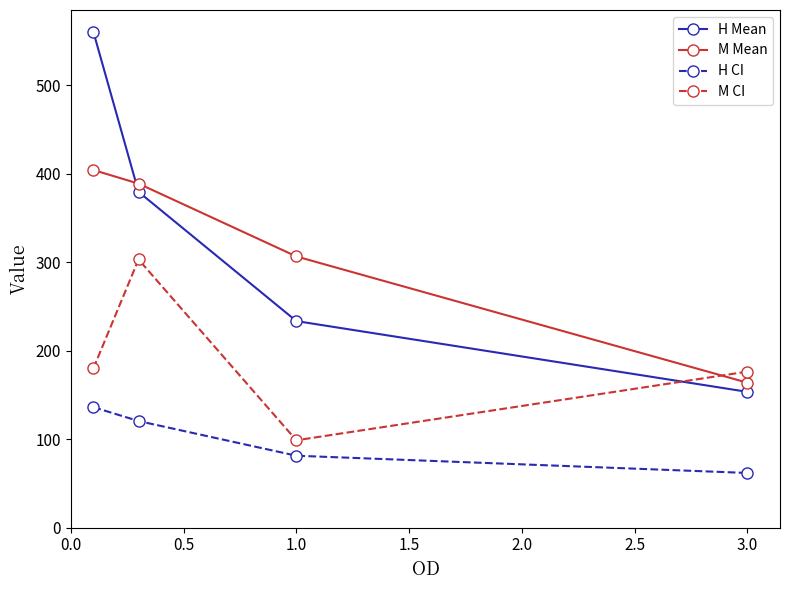

True or false: M CI and M Mean intersect in this chart.

True